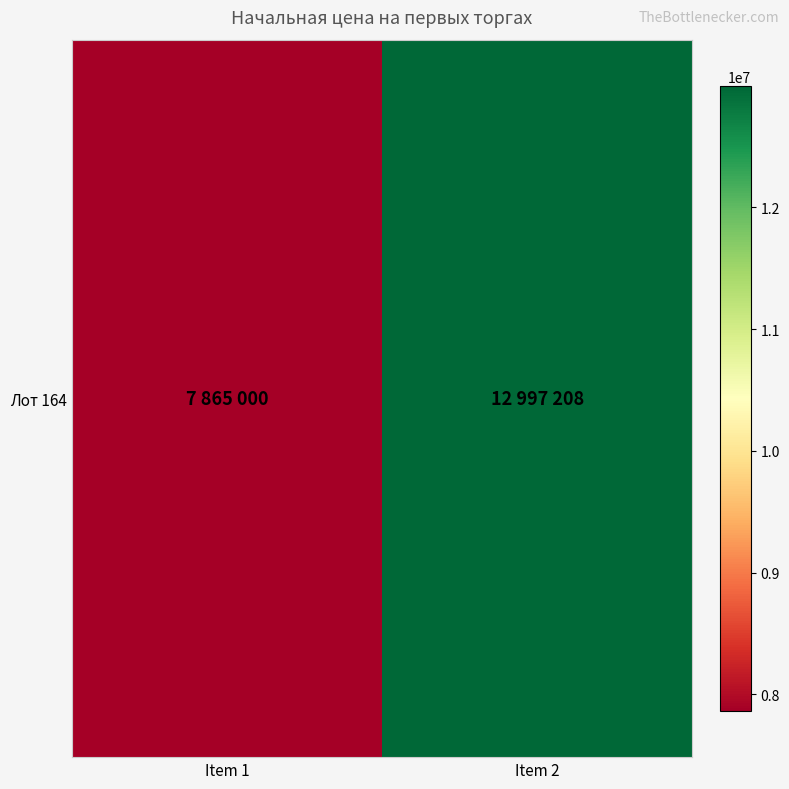

What is the change in value from Item 1 to Item 2?

+5132208